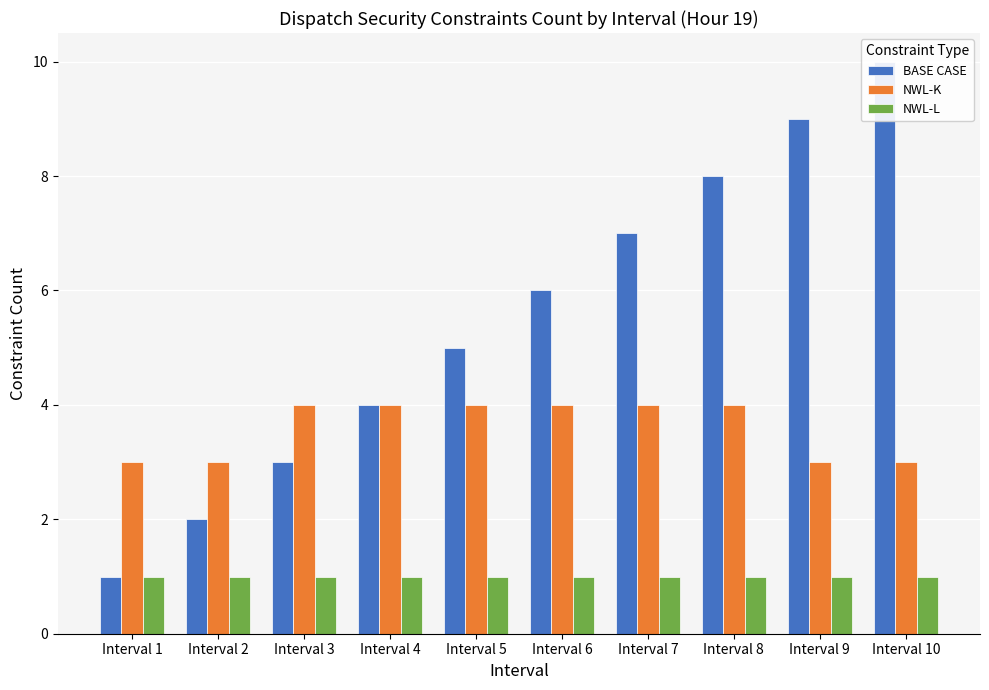

How many values in the BASE CASE series are below 6?

5